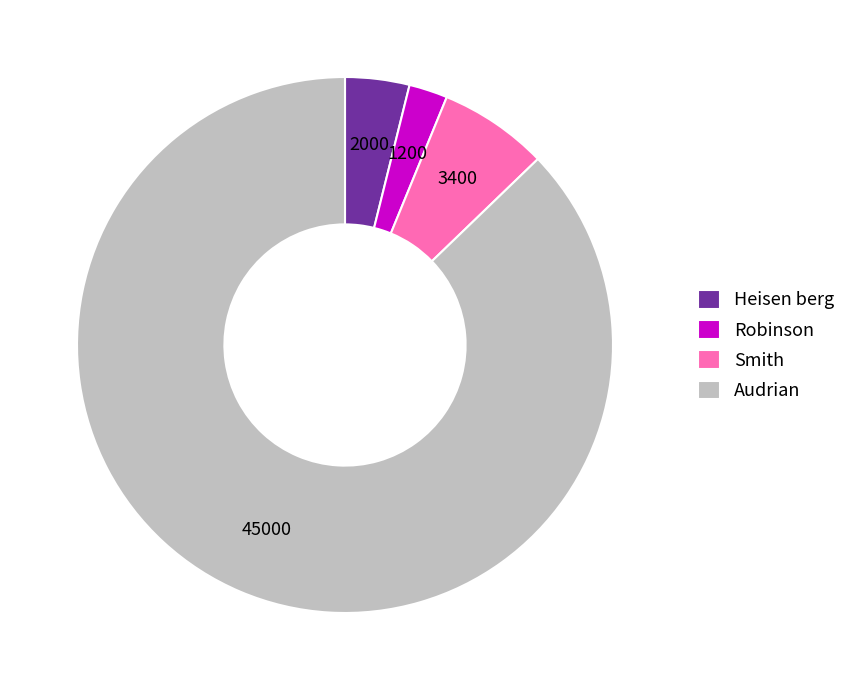

Which slice is the largest?

Audrian